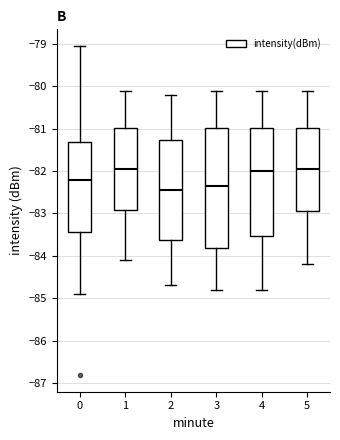

Reading left to right, read every box against the y-axis: the position of its median line, the range the box covers, and the ends of its whiskers. The values are not printed on the chart, so give them approximately, as read against the axis.

0: median -82.2, box -83.4 to -81.3, whiskers -84.9 to -79.0
1: median -81.9, box -82.9 to -81.0, whiskers -84.1 to -80.1
2: median -82.4, box -83.6 to -81.3, whiskers -84.7 to -80.2
3: median -82.3, box -83.8 to -81.0, whiskers -84.8 to -80.1
4: median -82.0, box -83.5 to -81.0, whiskers -84.8 to -80.1
5: median -81.9, box -82.9 to -81.0, whiskers -84.2 to -80.1